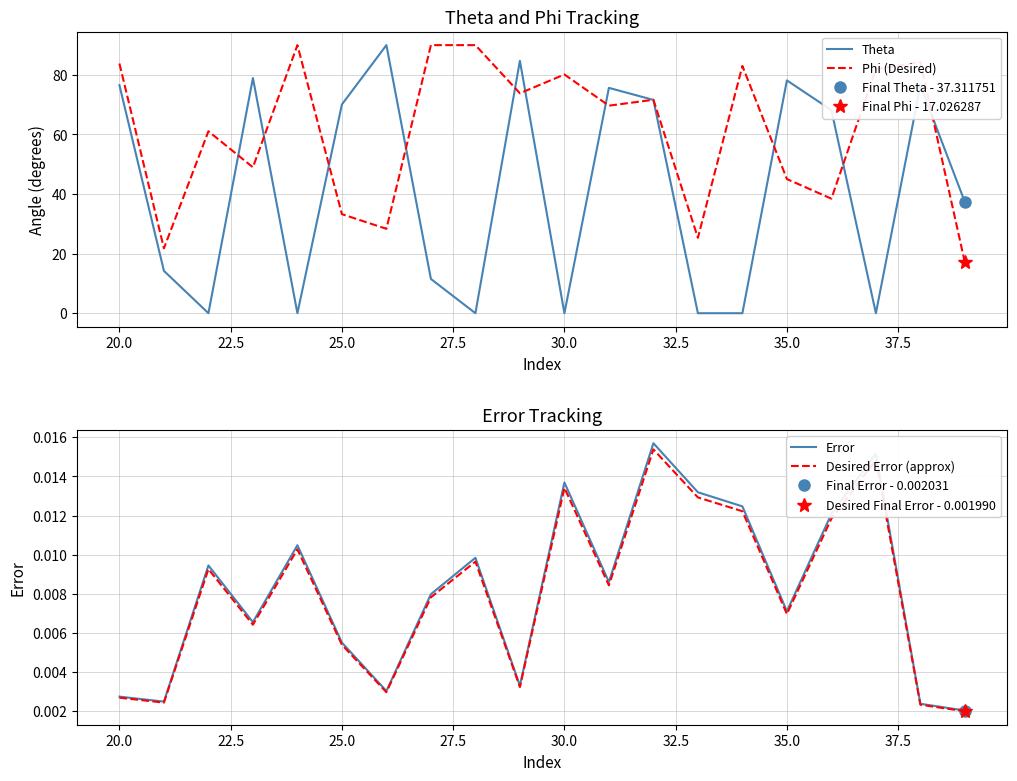

What is the highest value of the Theta series?

90.0